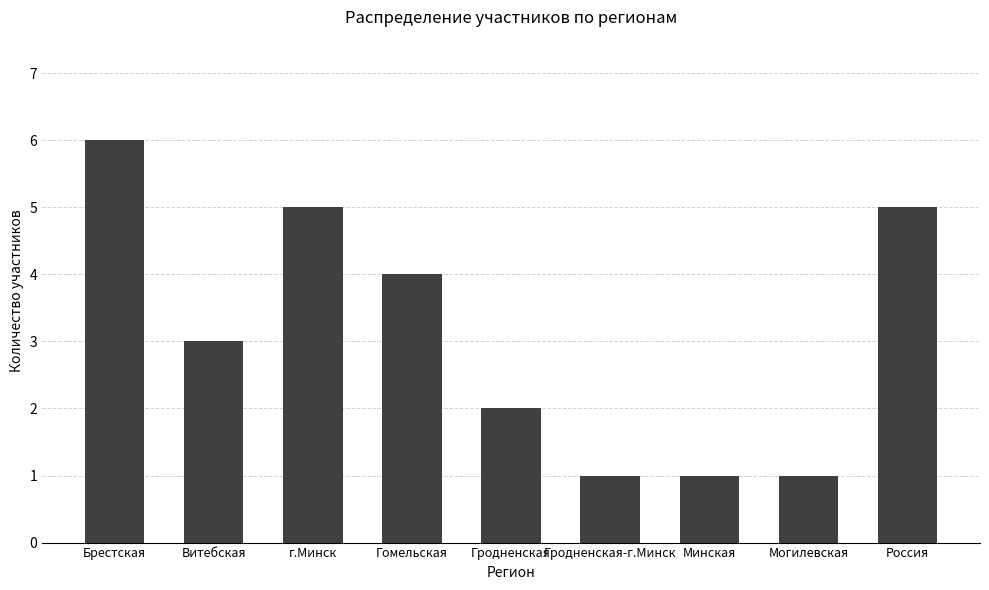

What is the change in value from Витебская to Минская?

-2